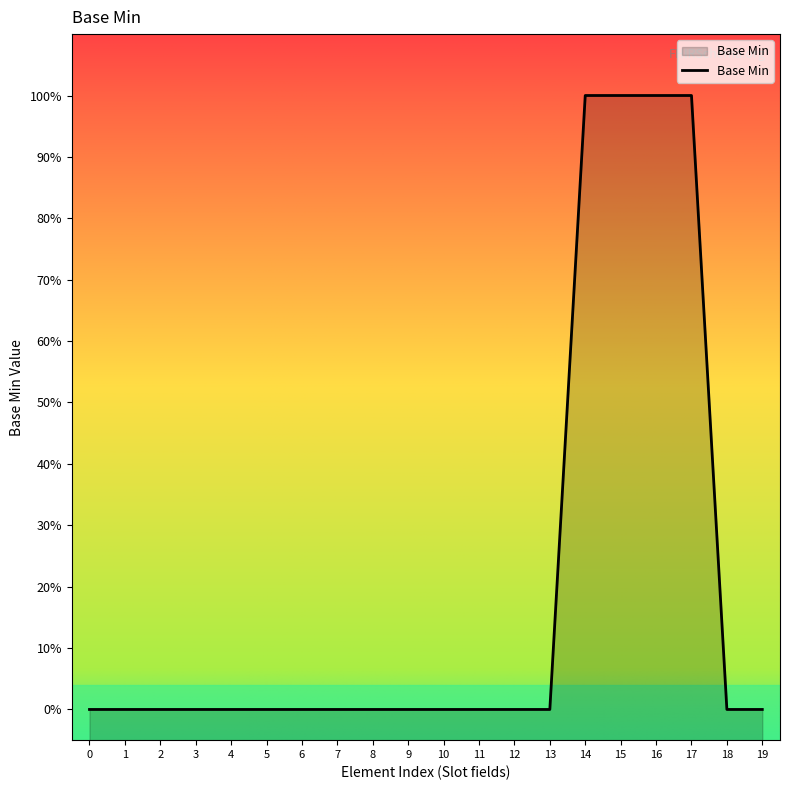

Count the number of values greater than 0.

4